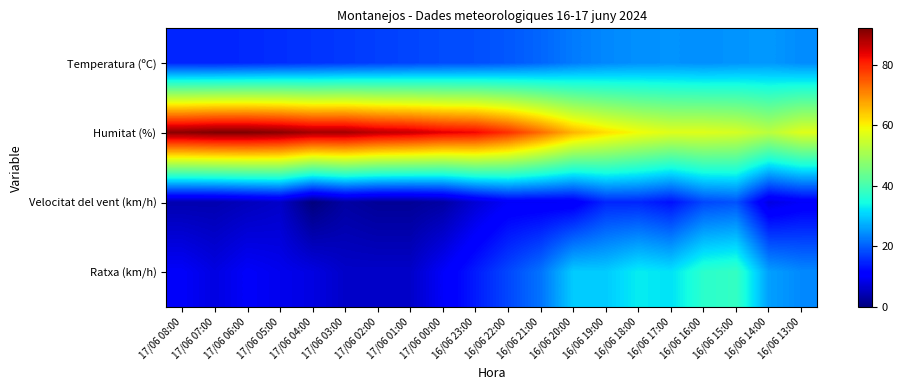

Which has a higher value, 16/06 17:00 or 16/06 15:00?

16/06 15:00